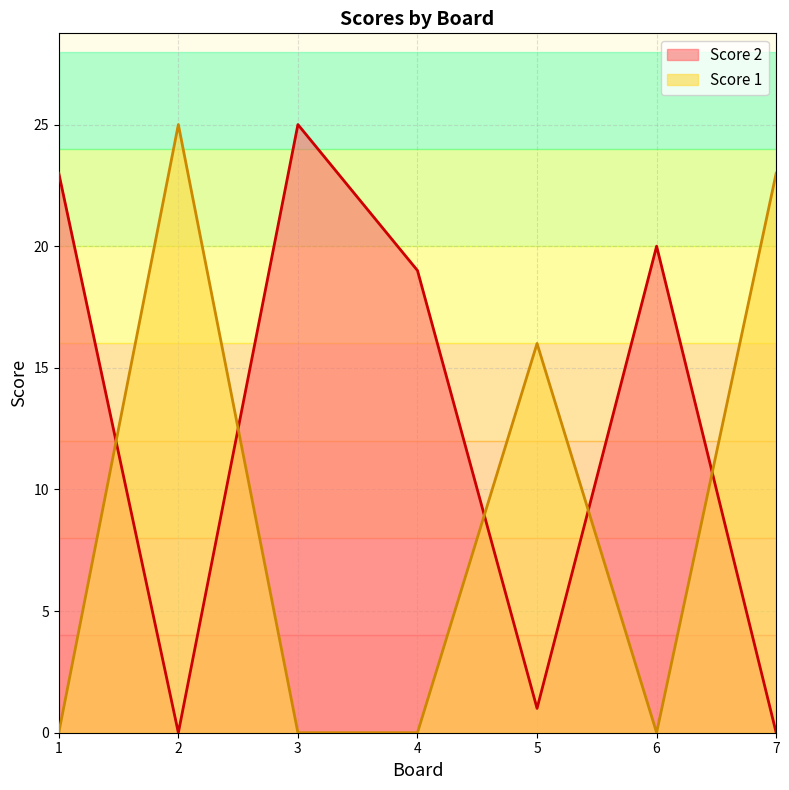

Reading left to right, what are all the values shown in this chart?

Score 2: 23	0	25	19	1	20	0
Score 1: 0	25	0	0	16	0	23